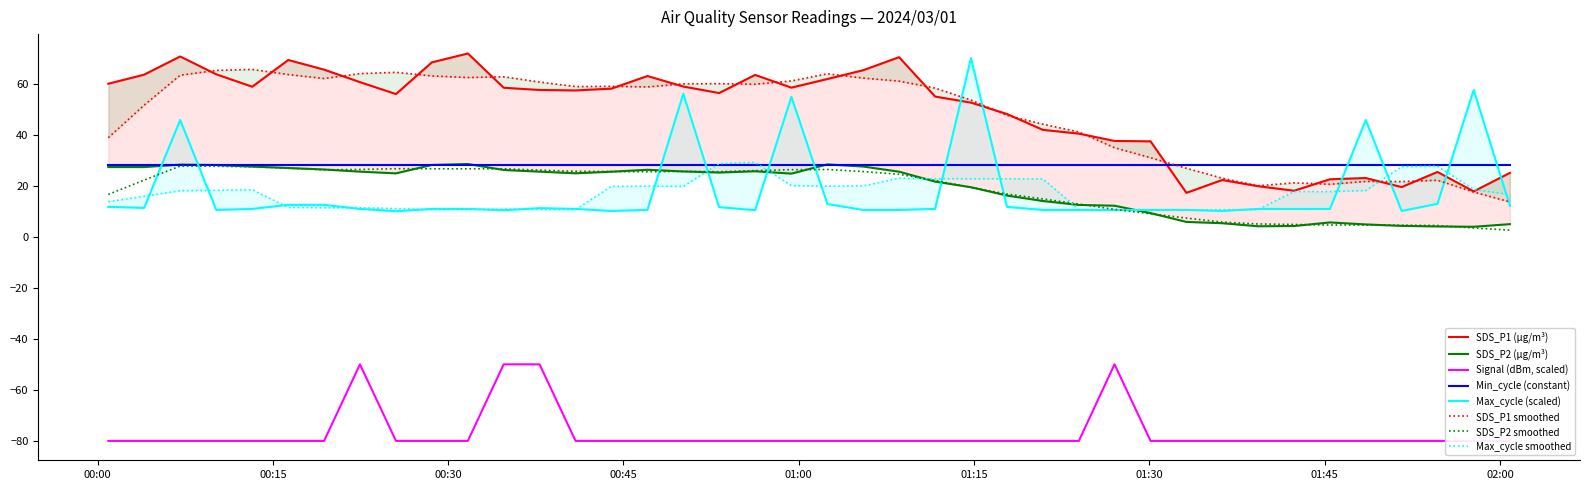

What is the maximum value for Min_cycle (constant)?

28.0